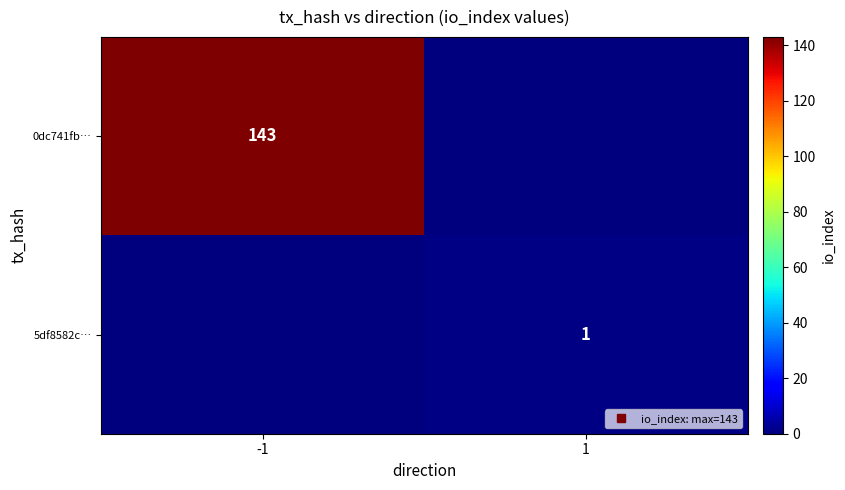

Between -1 and 1, which series saw the biggest shift?

0dc741fb…